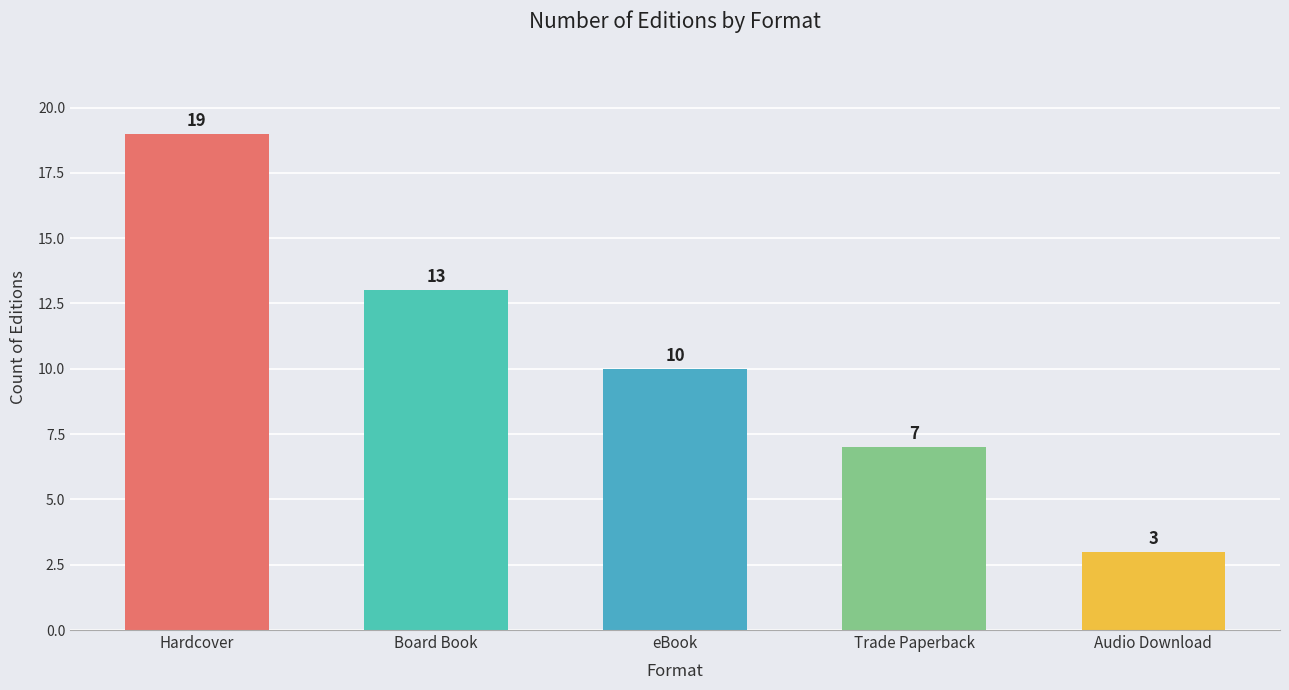

Does the chart contain stacked bars?

No